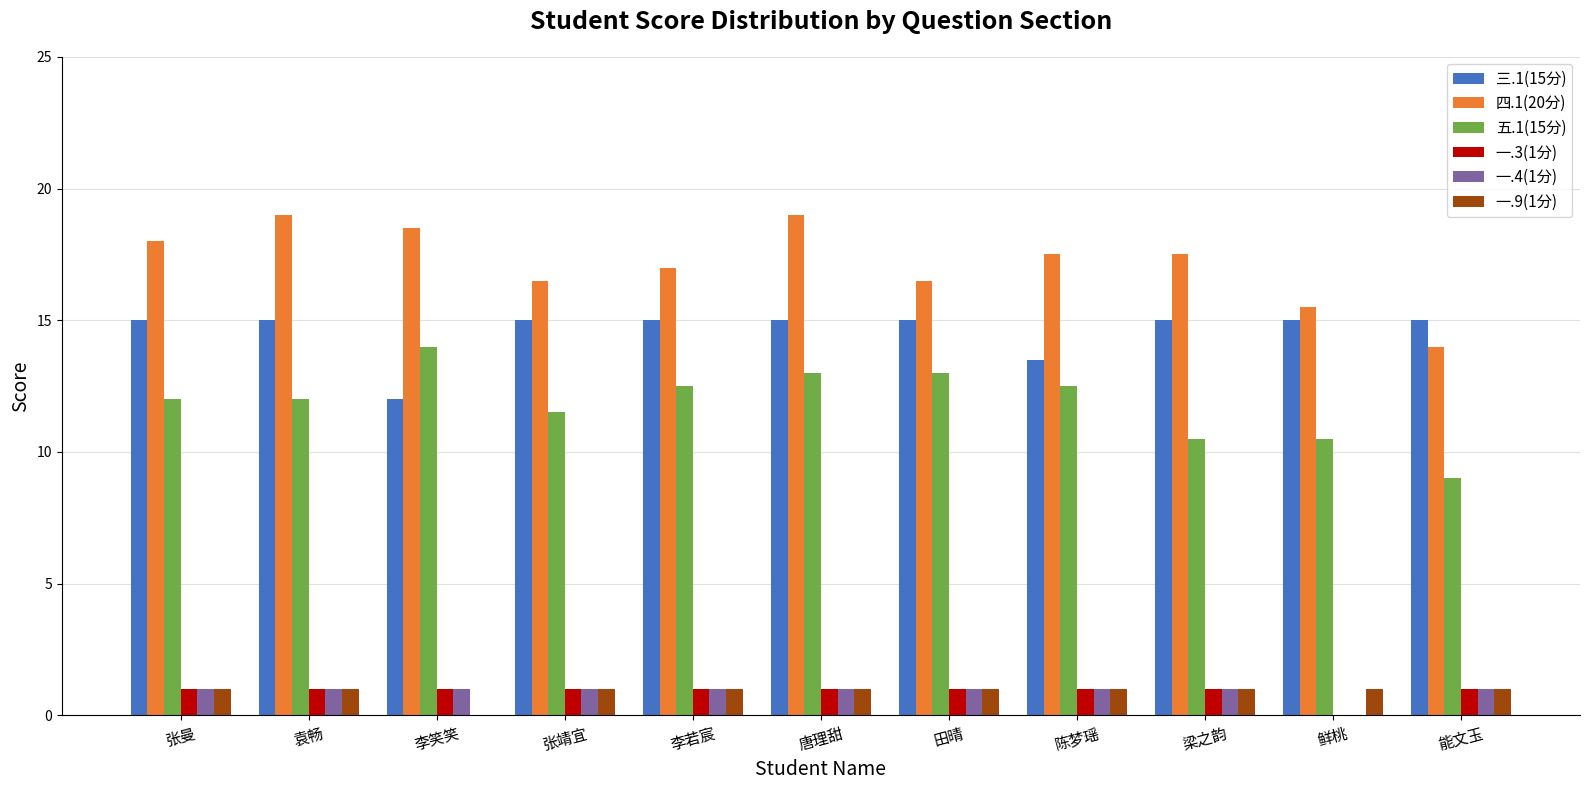

What is the sum of all 三.1(15分) values?

160.5